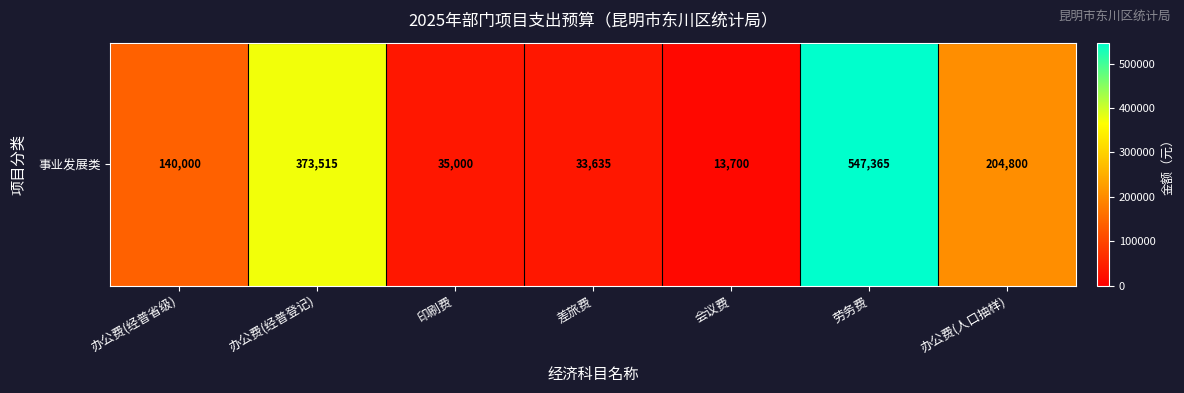

Reading right to left, extract all data points from this chart.

204800	547365	13700	33635	35000	373515	140000